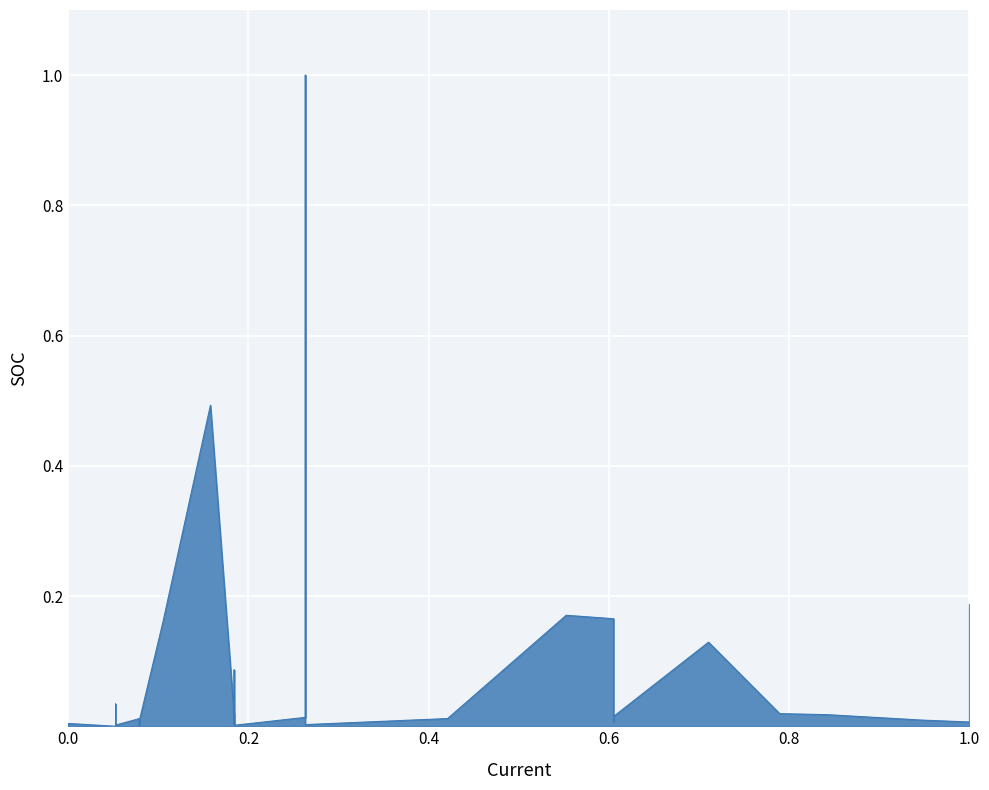

Where is the first local maximum?

0.2